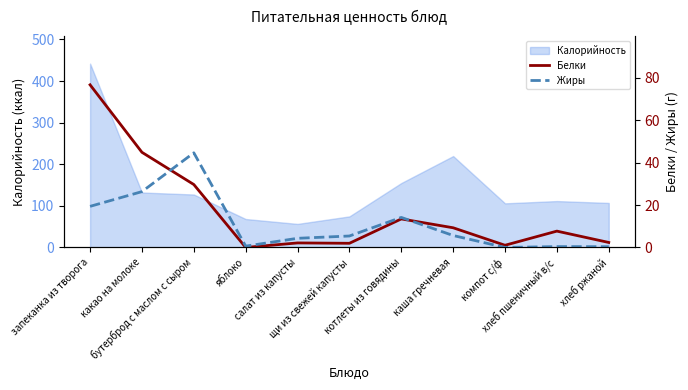

How many lines are shown in the chart?

2